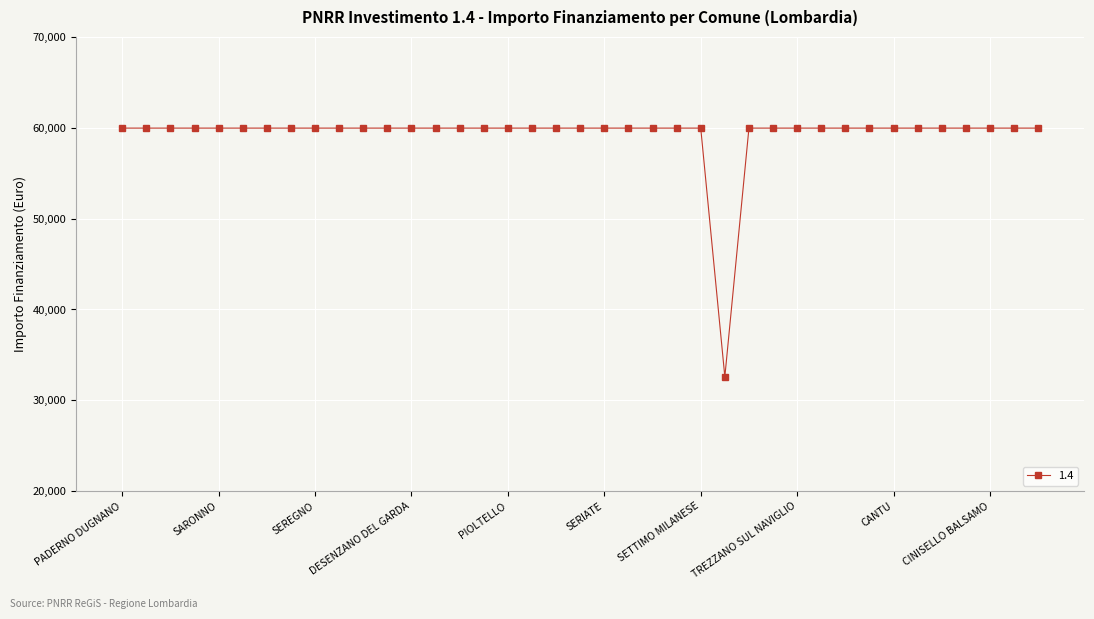

What is the maximum value shown in the chart?

59966